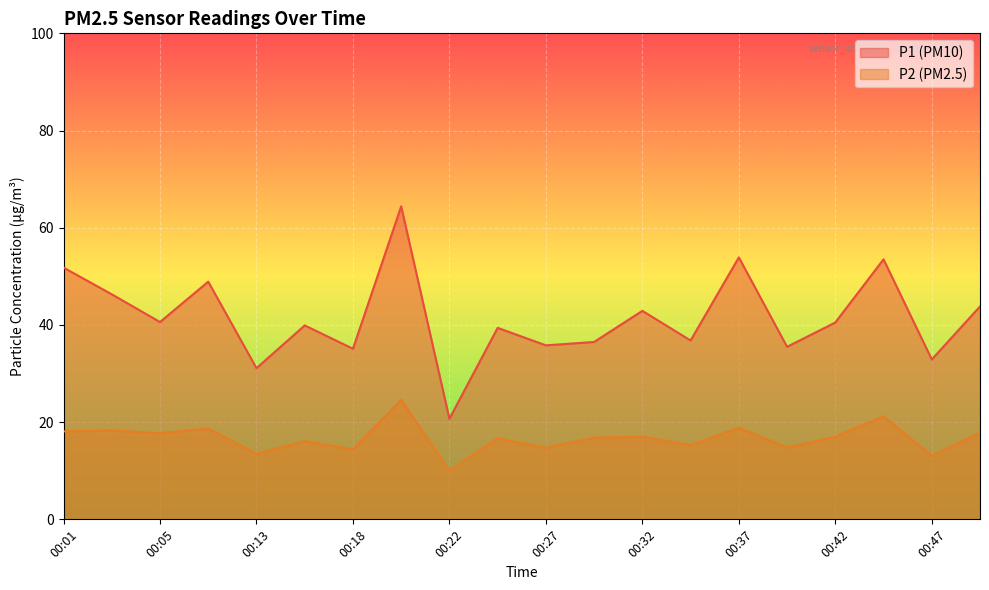

True or false: P1 and P2 intersect in this chart.

False